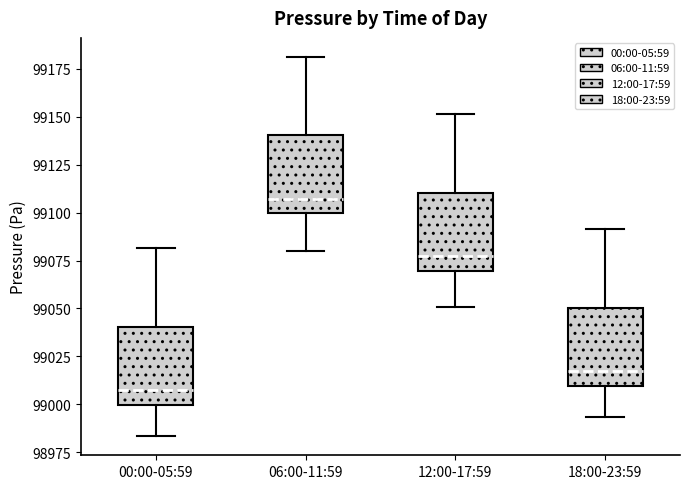

Which box has the lowest median line?

00:00-05:59